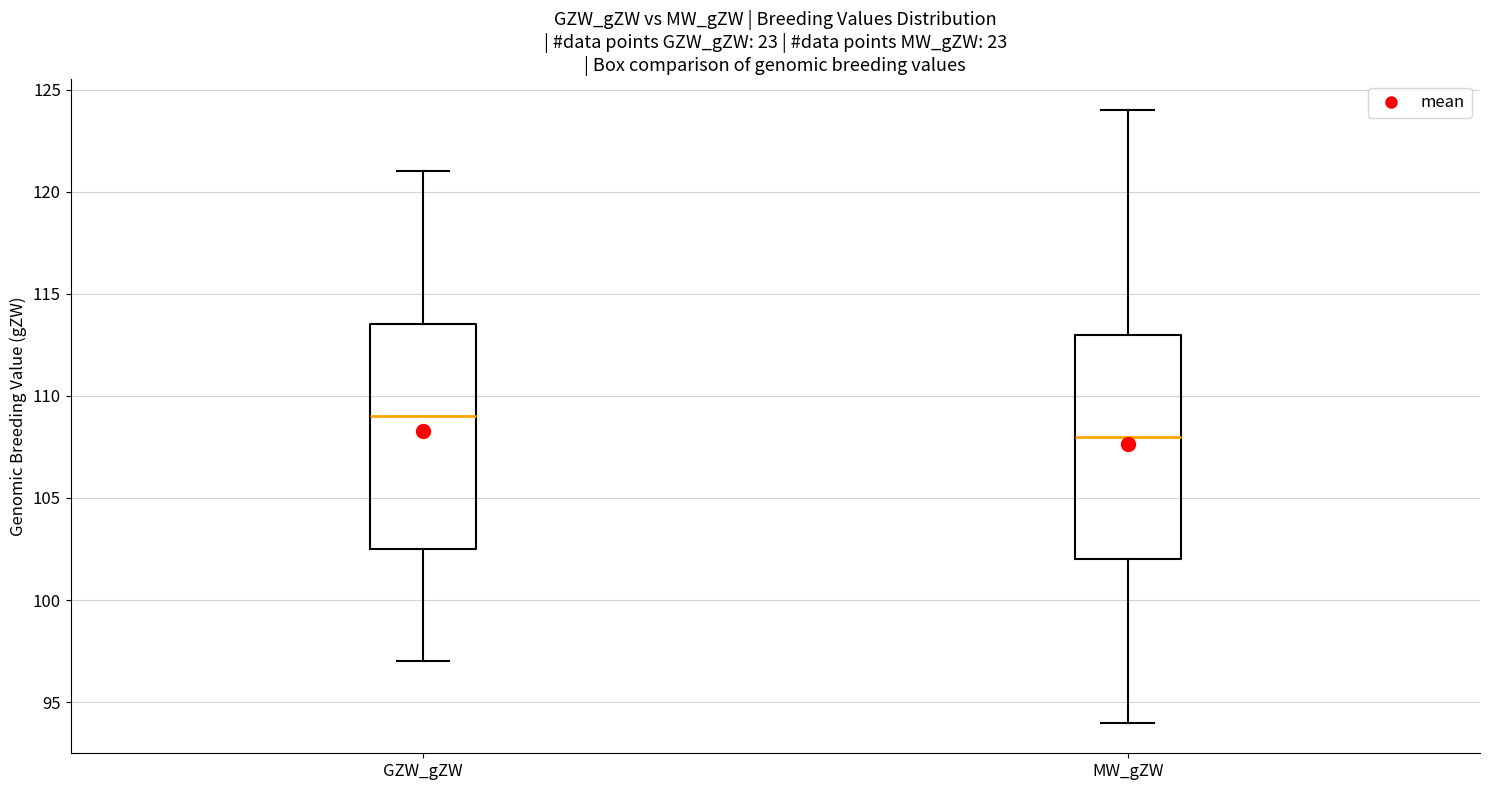

Reading left to right, read every box against the y-axis: the position of its median line, the range the box covers, and the ends of its whiskers. The values are not printed on the chart, so give them approximately, as read against the axis.

GZW_gZW: median 109.0, box 102.5 to 113.5, whiskers 97.0 to 121.0
MW_gZW: median 108.0, box 102.0 to 113.0, whiskers 94.0 to 124.0